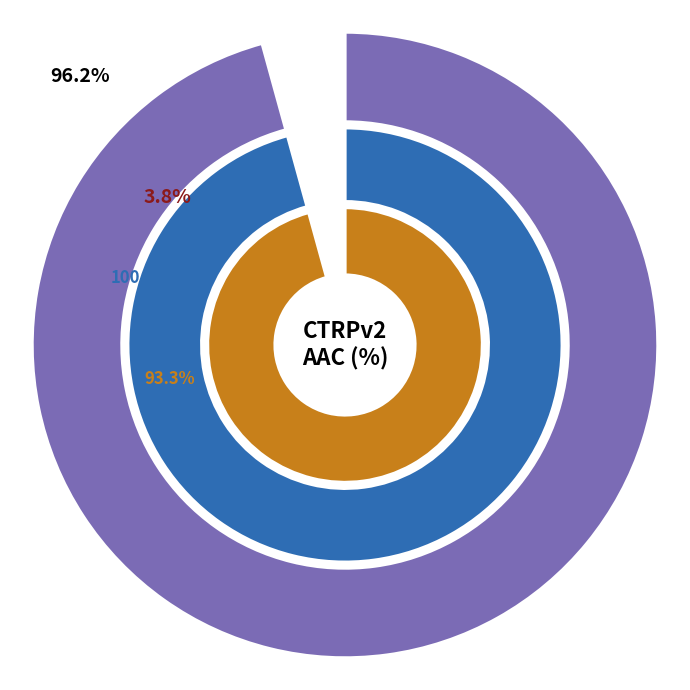

True or false: CTRPv2 rep 1 accounts for 96% of the total.

True